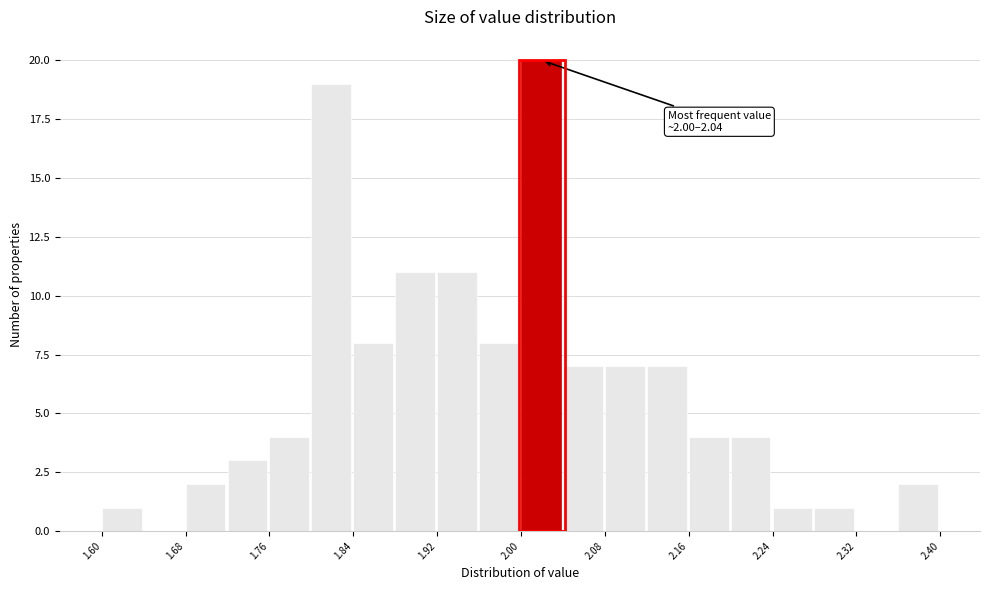

Which range on the x-axis has the tallest bar?

2.00 to 2.04